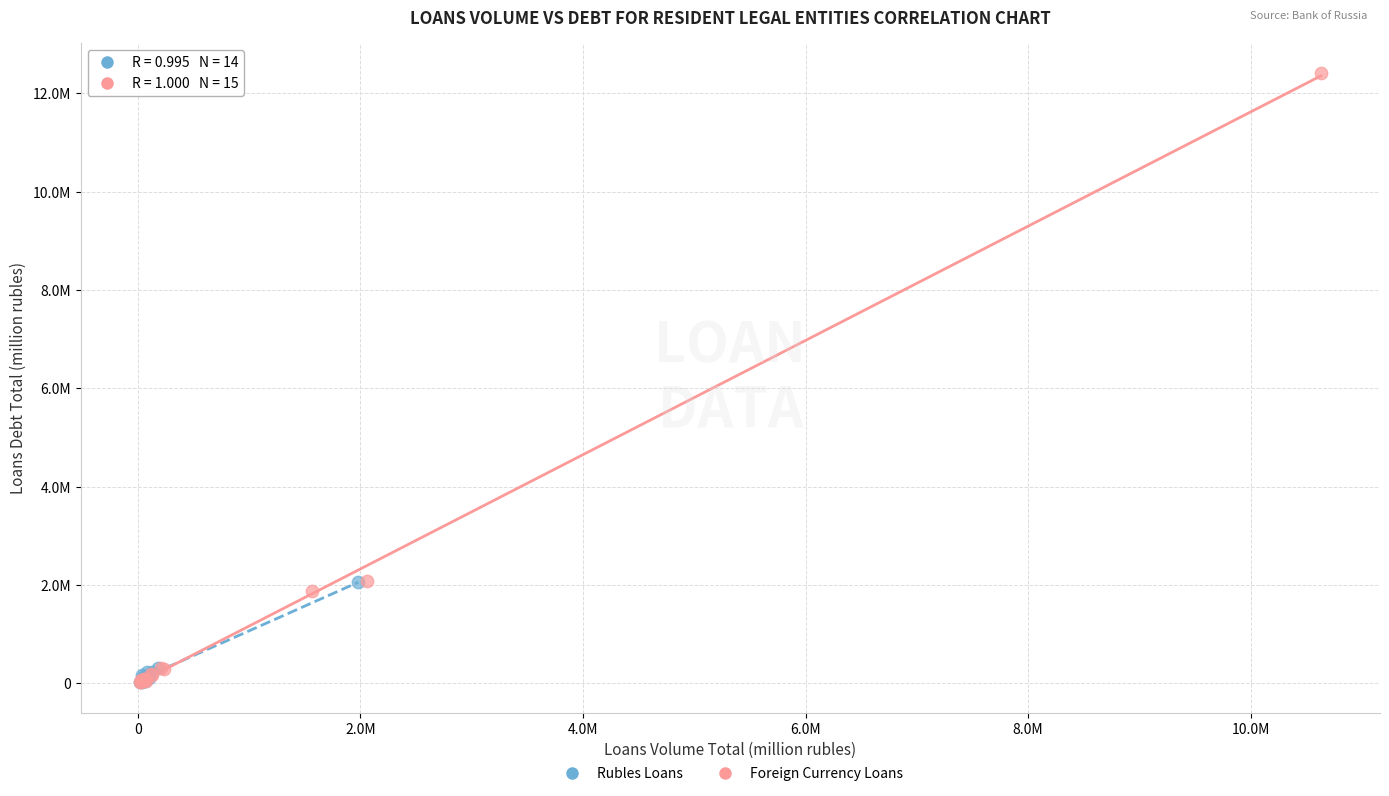

What are all the series names shown in the legend?

Rubles Loans, Foreign Currency Loans